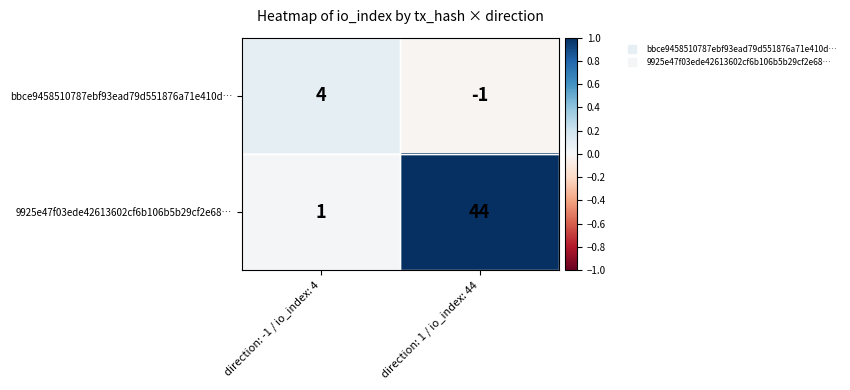

List the series in order of their peak value, lowest first.

bbce9458510787ebf93ead79d551876a71e410d…, 9925e47f03ede42613602cf6b106b5b29cf2e68…